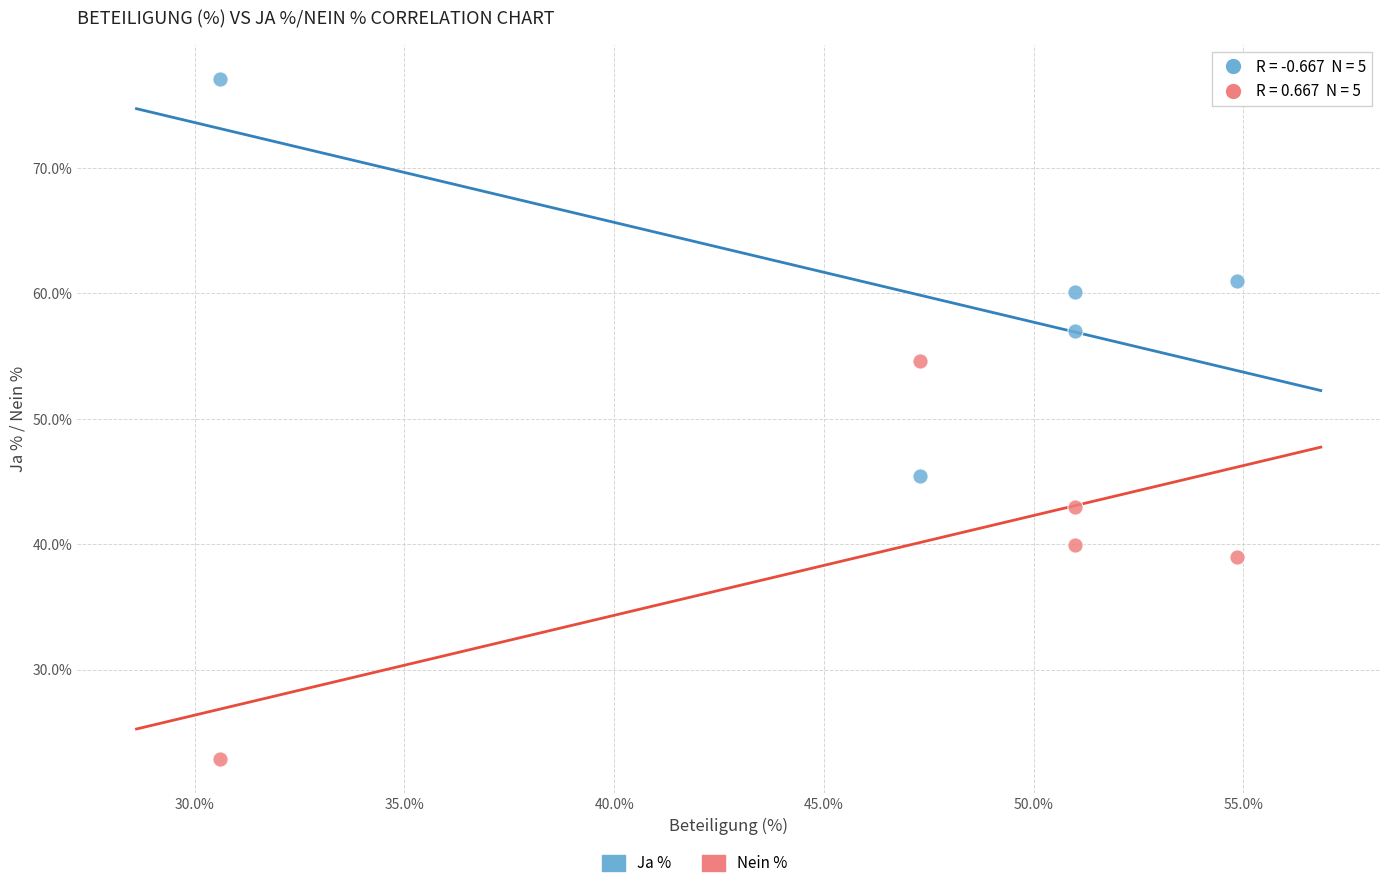

Across all data points, what is the range of Y values (max minus min)?

54.3